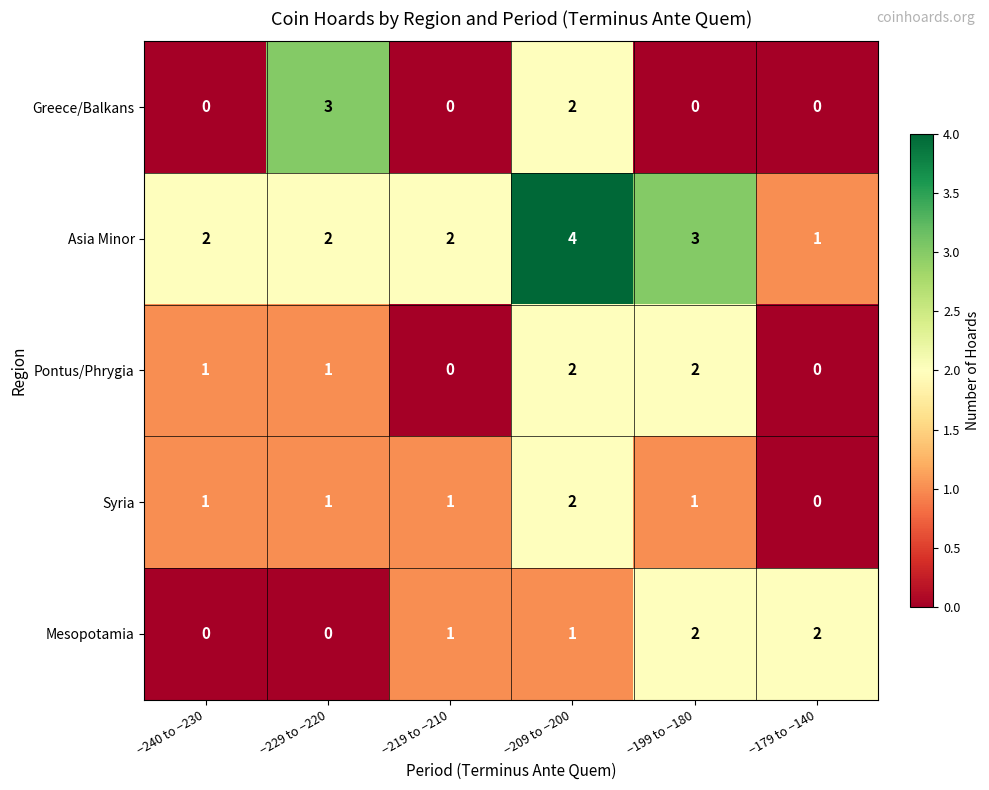

Which series has the largest total across all categories?

Asia Minor